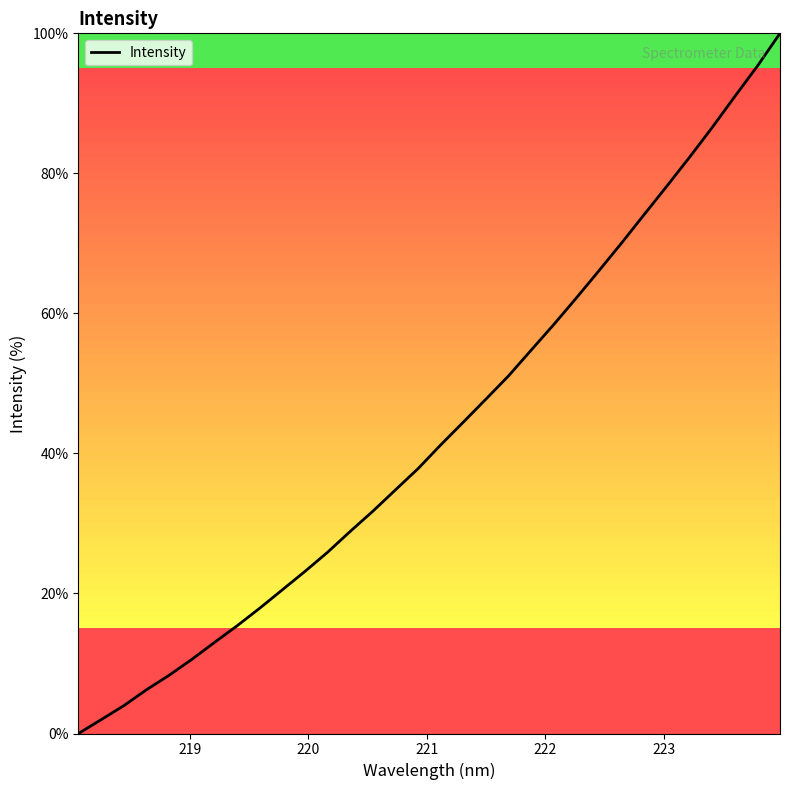

What is the greatest value displayed?

100.0